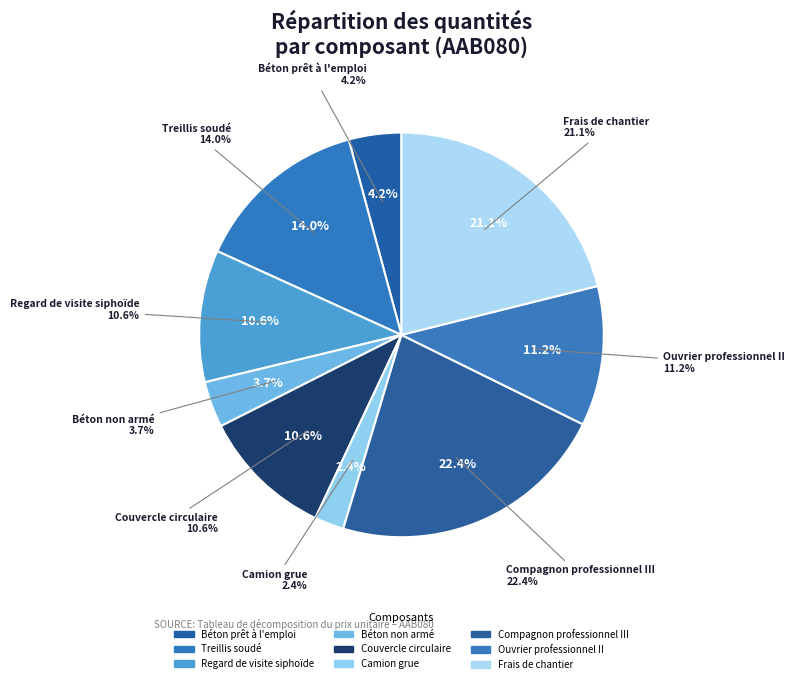

What is the smallest slice in the pie chart?

Camion grue